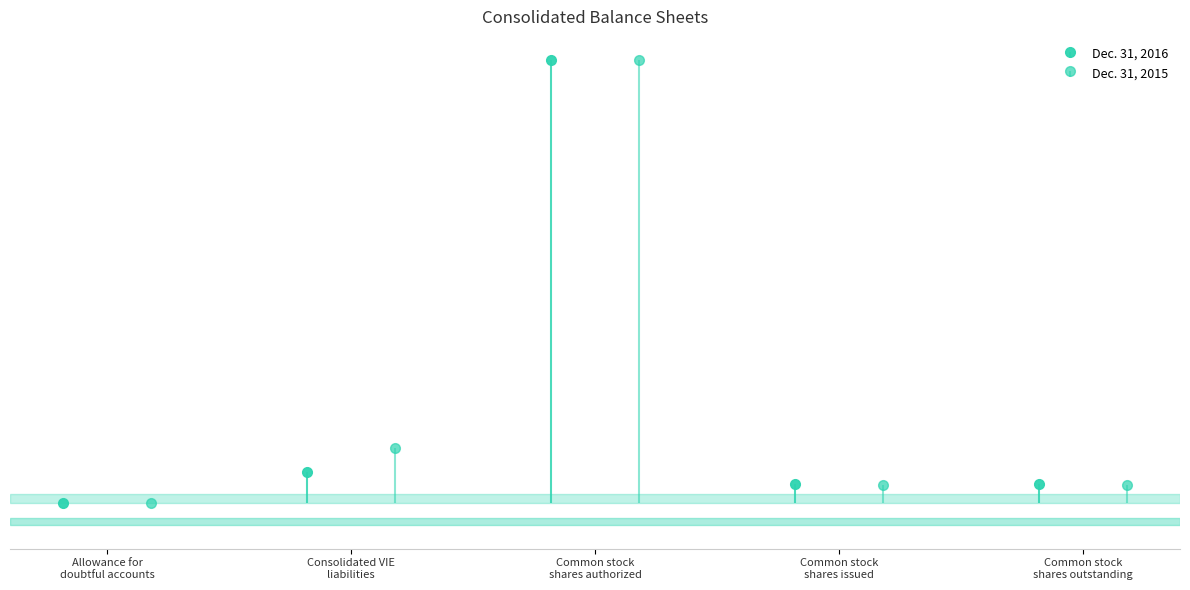

How many values in the Dec. 31, 2015 series exceed 20316400?

2